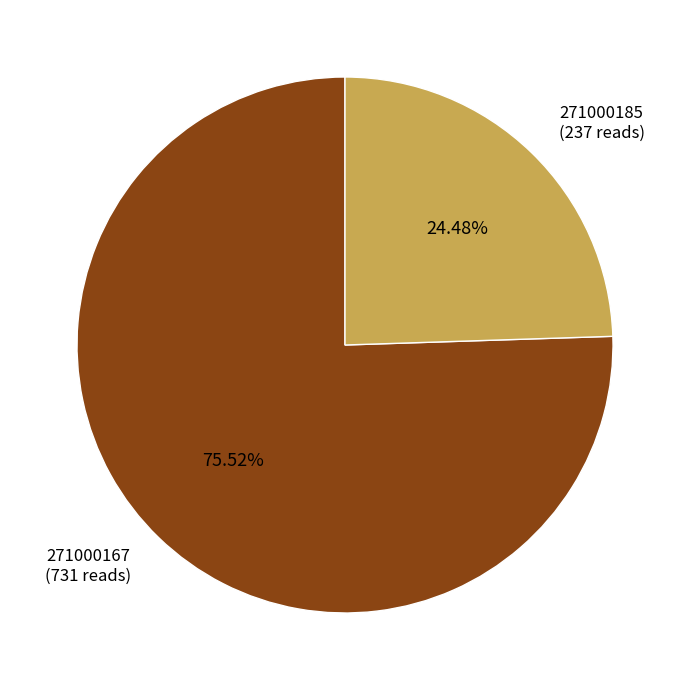

What is the total percentage of 271000185 and 271000167?

100.0%